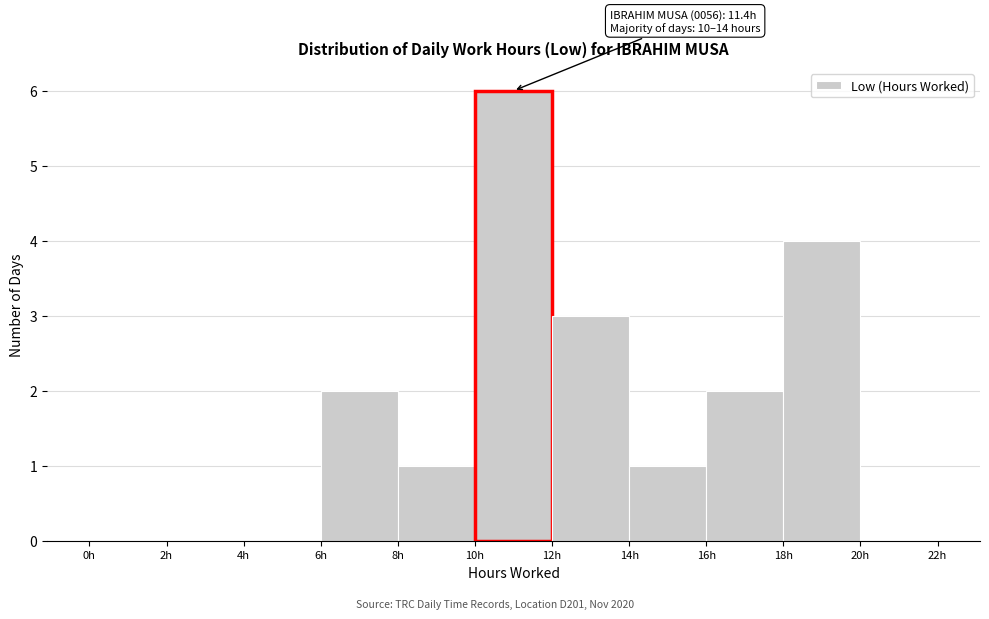

Which range on the x-axis has the tallest bar?

10 to 12